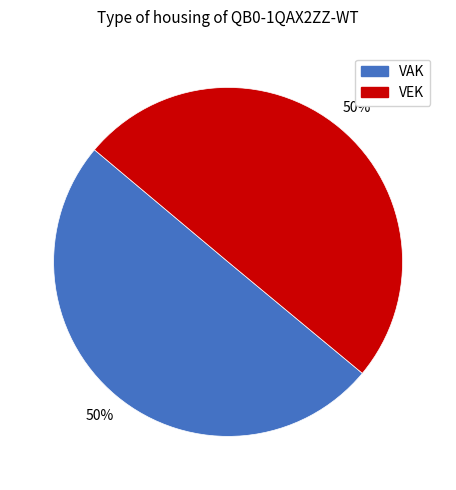

Approximately how many times larger is the value at VEK compared to VAK?

1.0